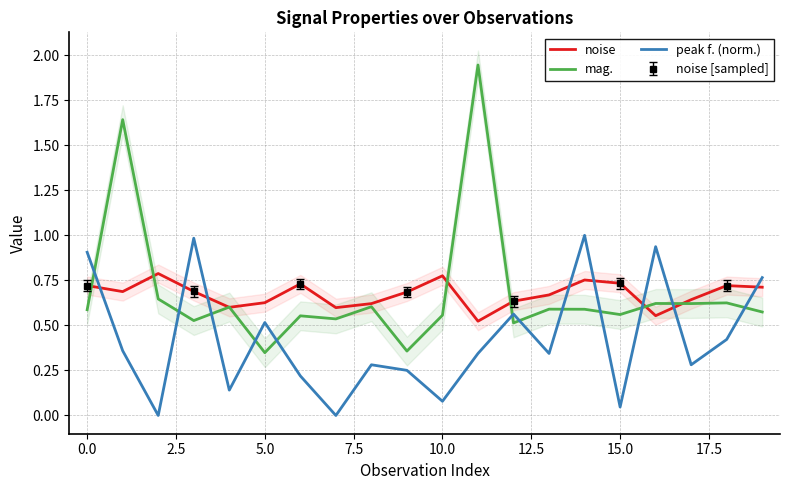

How many data points does each series have?

20